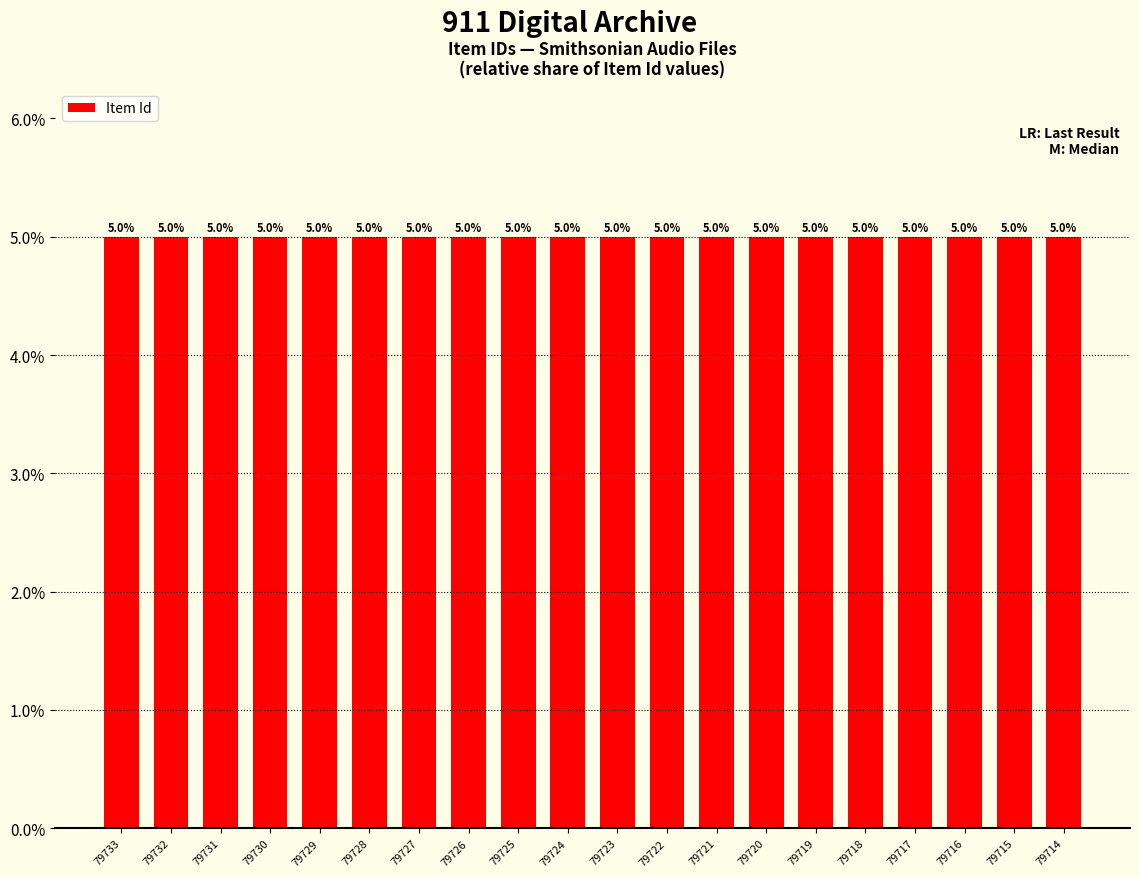

What is the average value?

5.0